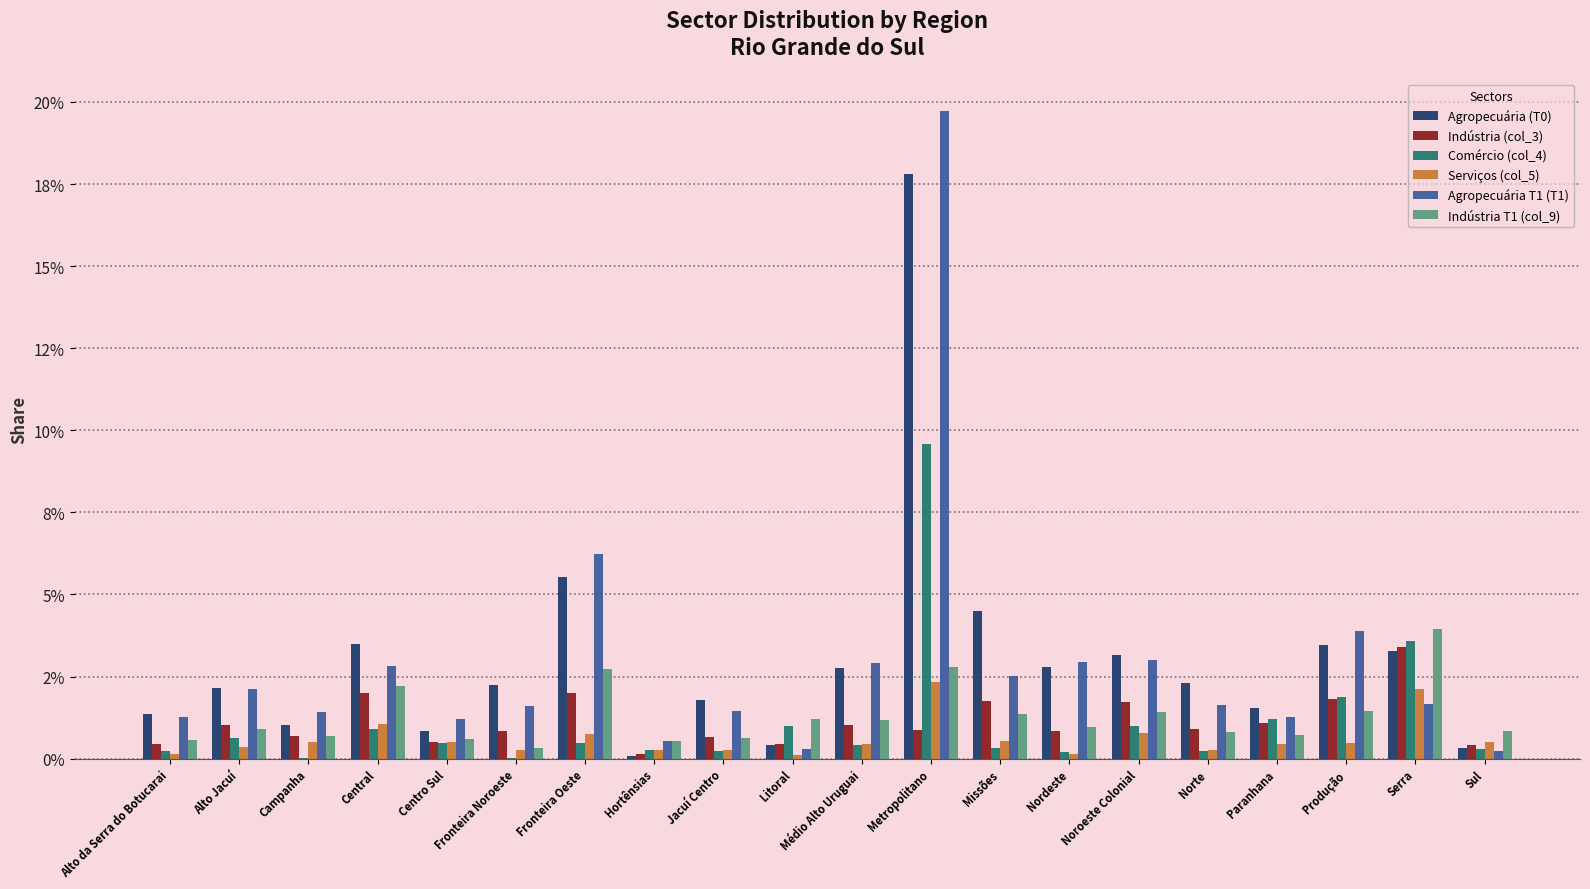

Are the bars grouped side by side (vs. stacked)?

Yes